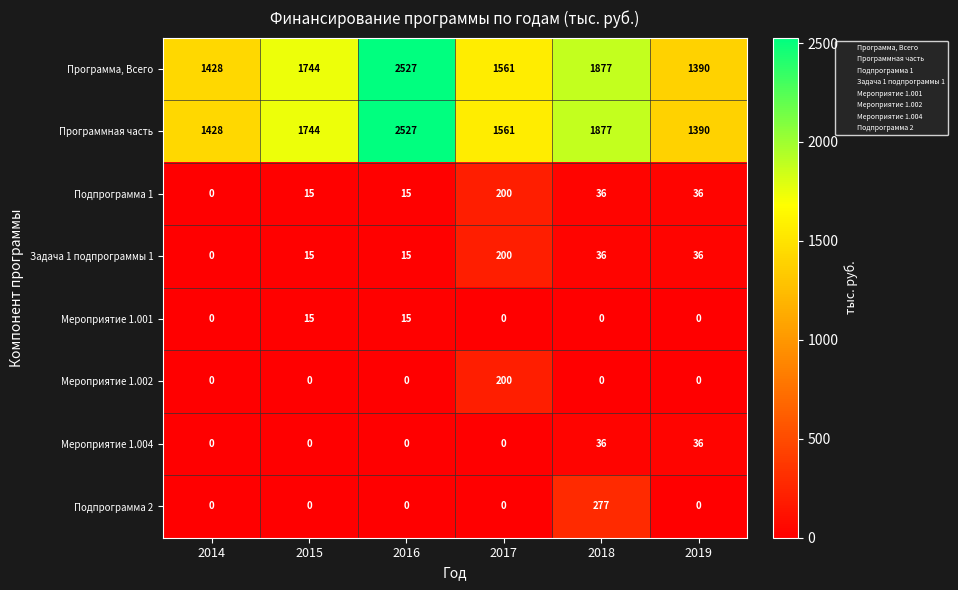

What is the difference between the highest and lowest values at 2017?

1561